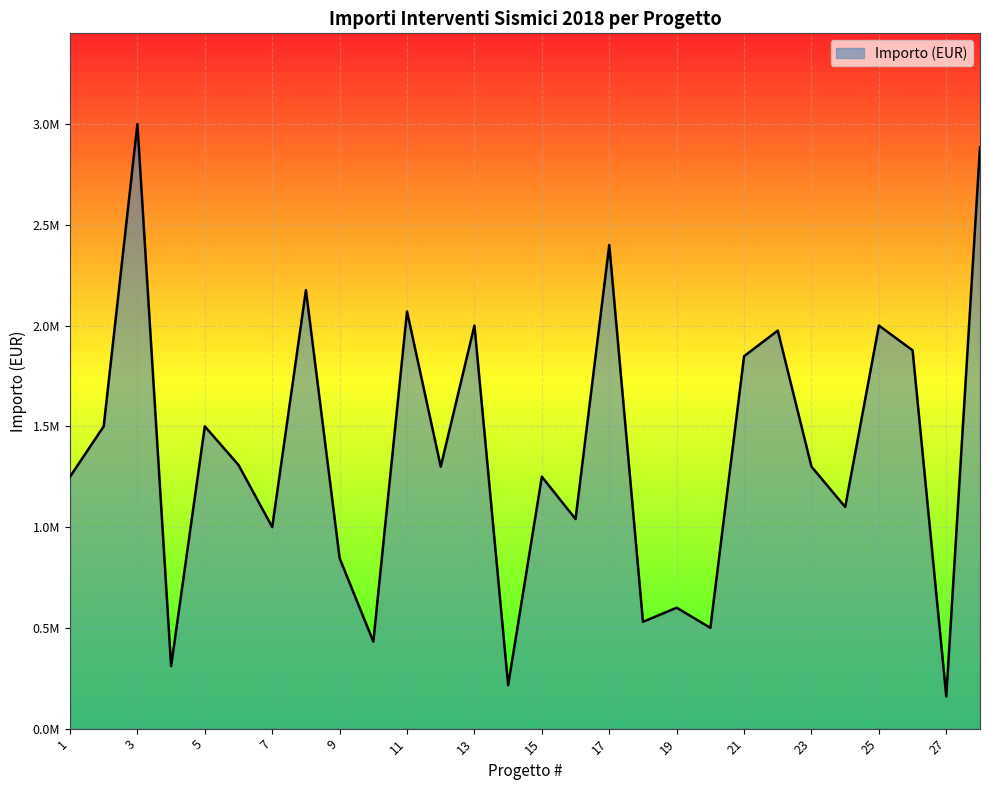

How many distinct data groups are displayed?

1